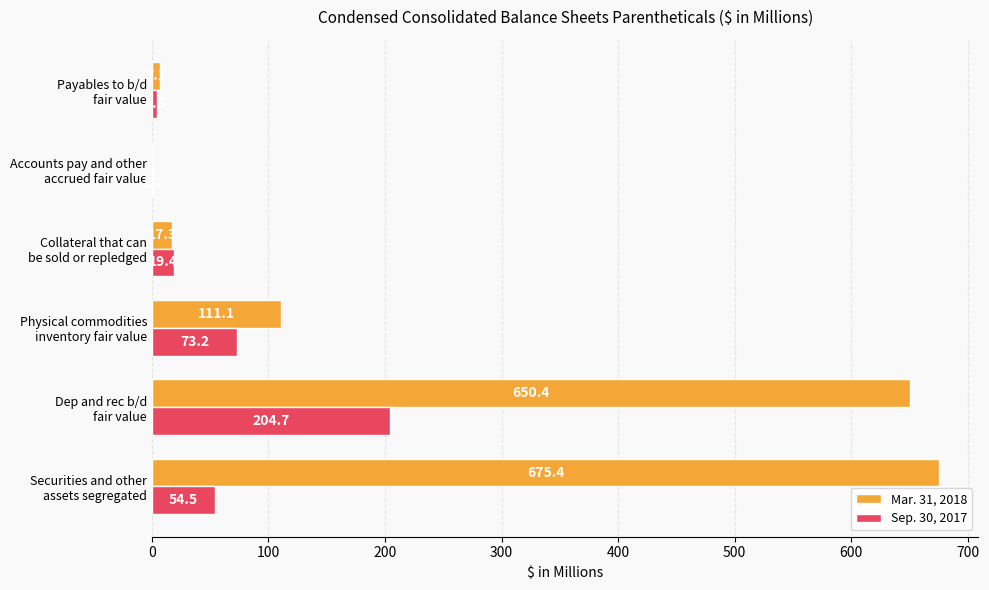

Which series has the largest total across all categories?

Mar. 31, 2018